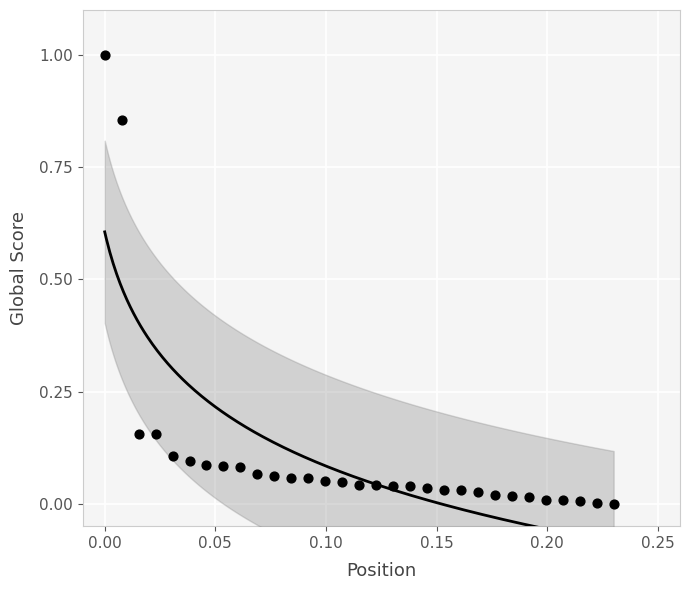

What is the range of Y values (max minus min)?

1.0